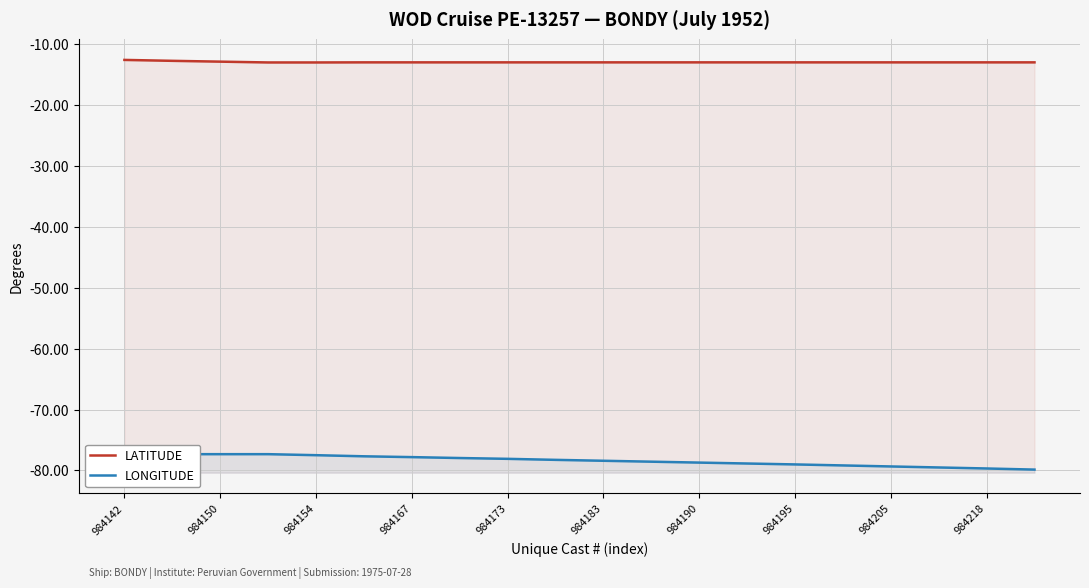

How many lines are shown in the chart?

2